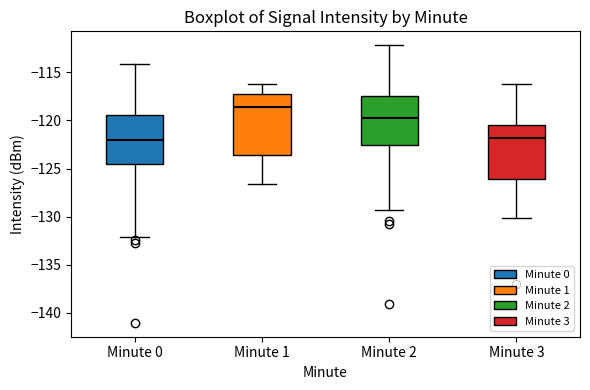

Reading left to right, transcribe this box plot: for each box, give where its median line is, the range the box spans, and where its two whiskers end, as read against the y-axis. The values are not printed on the chart, so give them approximately, as read against the axis.

Minute 0: median -122.0, box -124.5 to -119.5, whiskers -132.0 to -114.0
Minute 1: median -118.5, box -123.5 to -117.0, whiskers -126.5 to -116.0
Minute 2: median -119.5, box -122.5 to -117.5, whiskers -129.5 to -112.0
Minute 3: median -122.0, box -126.0 to -120.5, whiskers -130.0 to -116.0